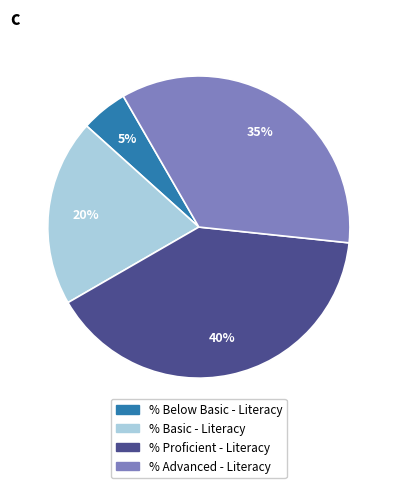

Rank the categories by value from highest to lowest.

% Proficient - Literacy, % Advanced - Literacy, % Basic - Literacy, % Below Basic - Literacy